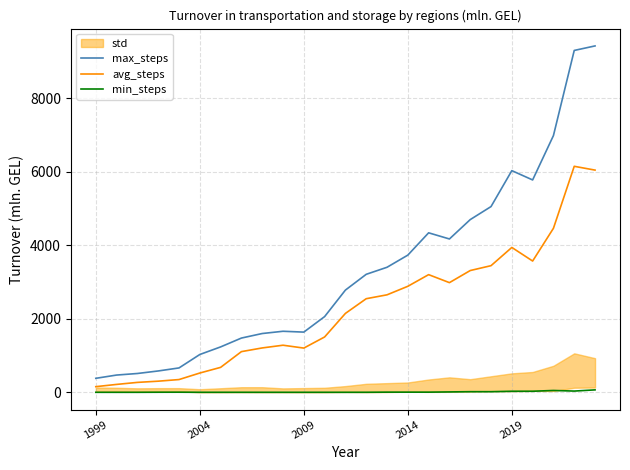

Is it true that max_steps equals 380.9 at 1999?

True